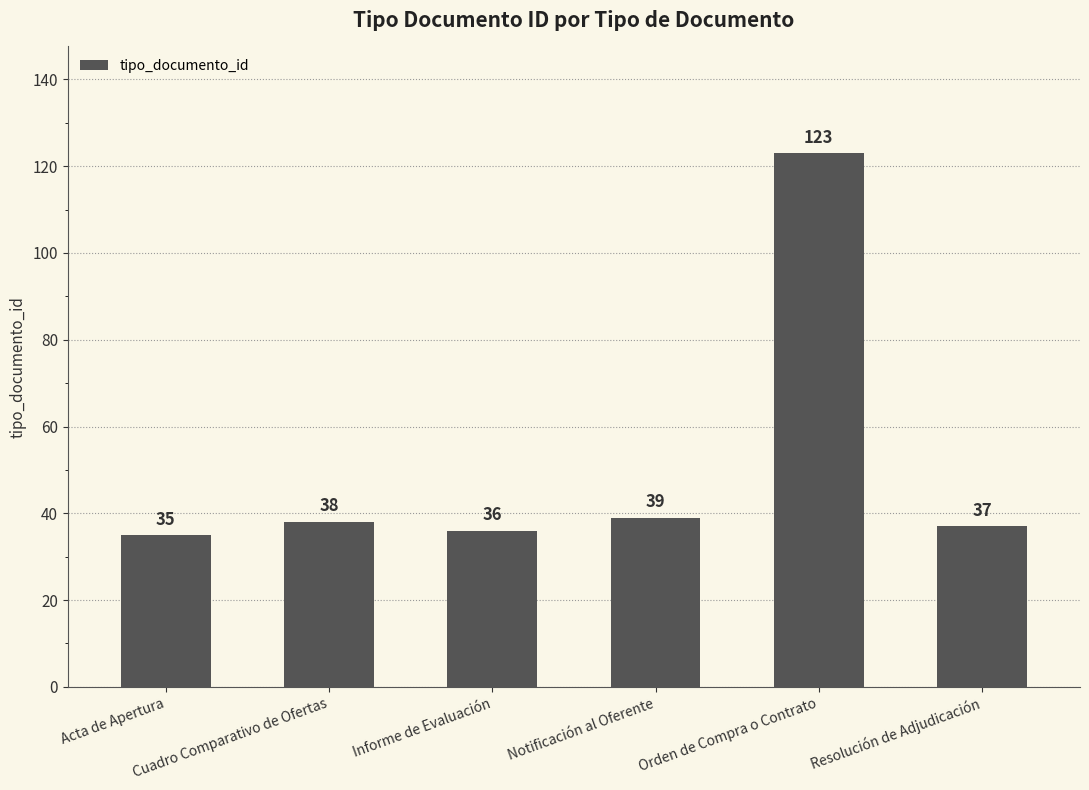

Reading right to left, what are all the values shown in this chart?

37	123	39	36	38	35